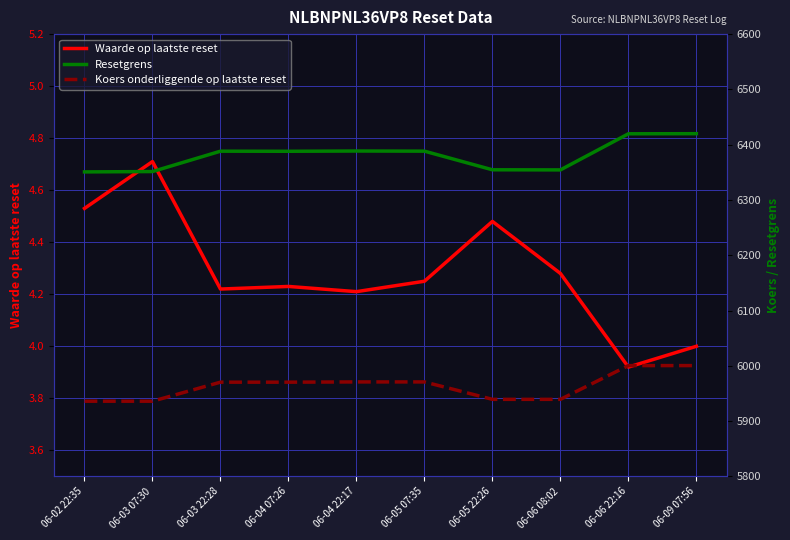

What is the label of the 4th point from the left?

06-04 07:26